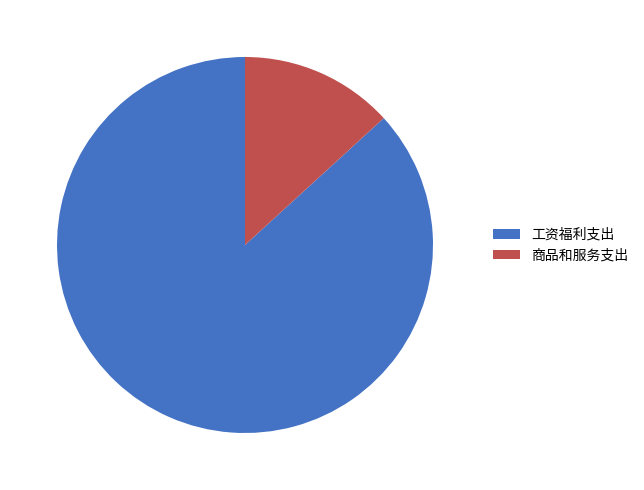

What is the smallest slice in the pie chart?

商品和服务支出